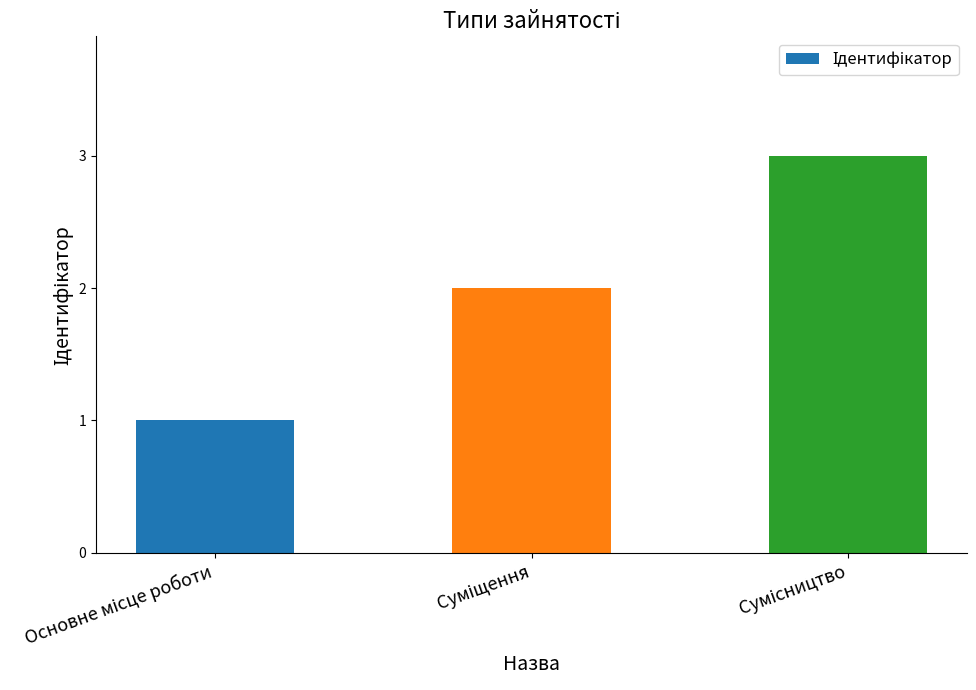

What is the sum of all values?

6